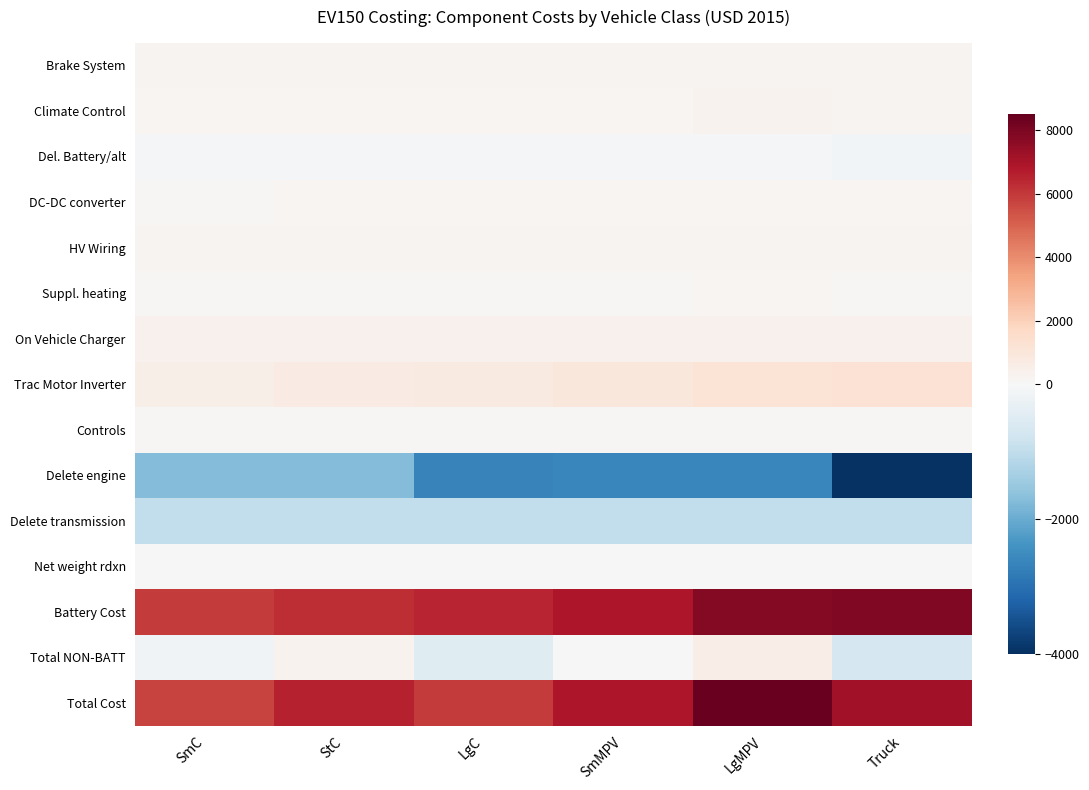

Which label corresponds to the largest value in the chart?

LgMPV